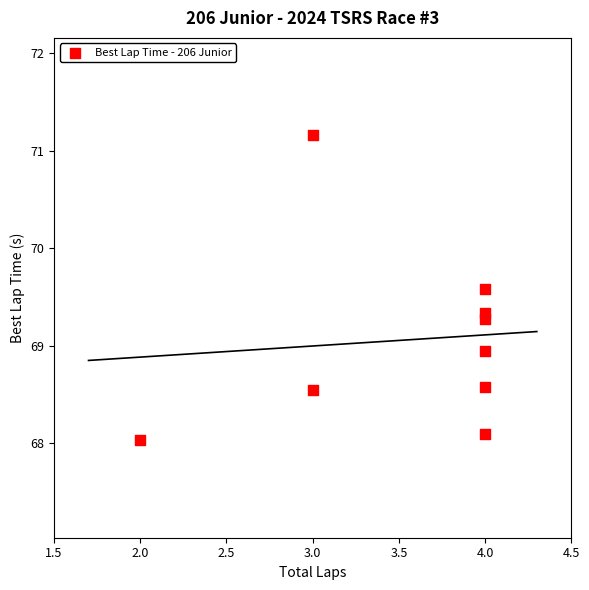

What is the average X value?

3.6